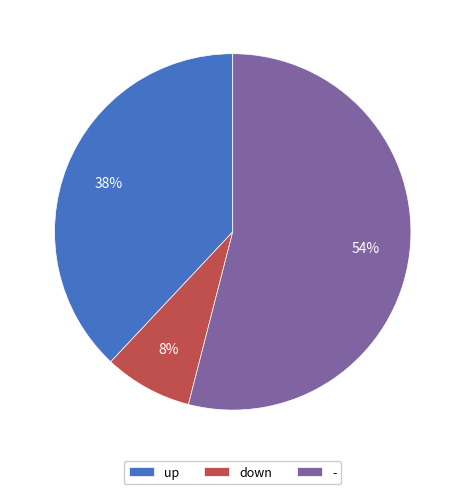

Which slice represents more than half of the pie?

-